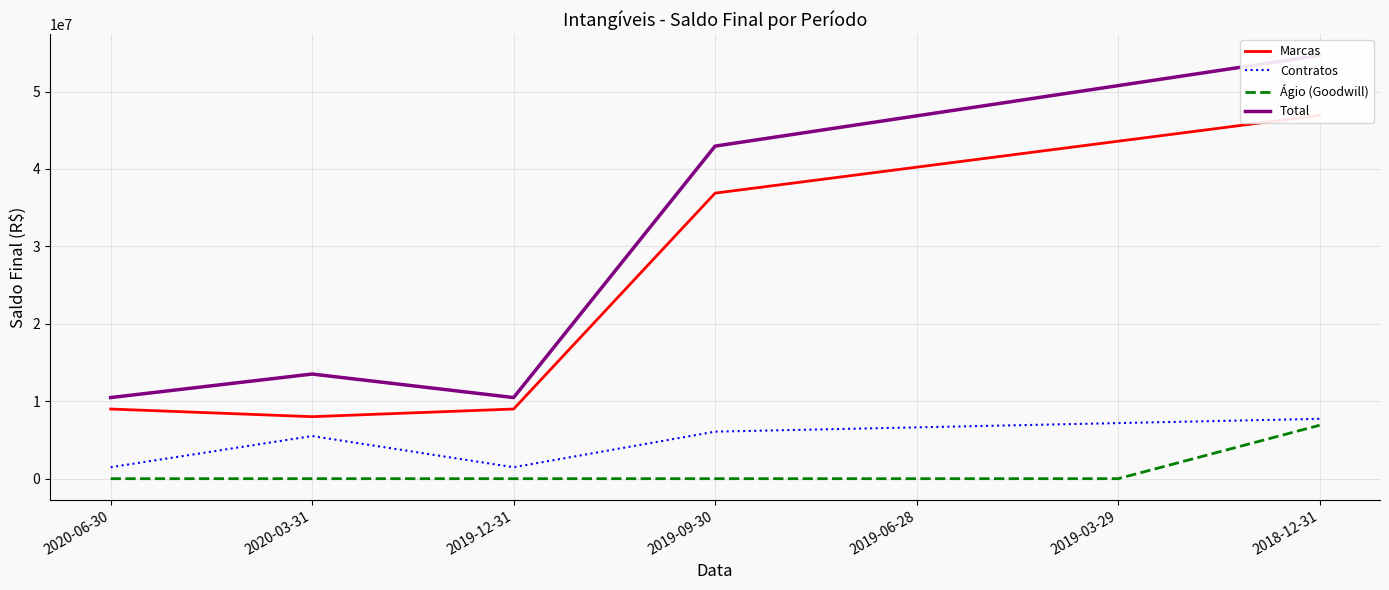

At which label does Contratos first exceed 6075238?

2019-09-30